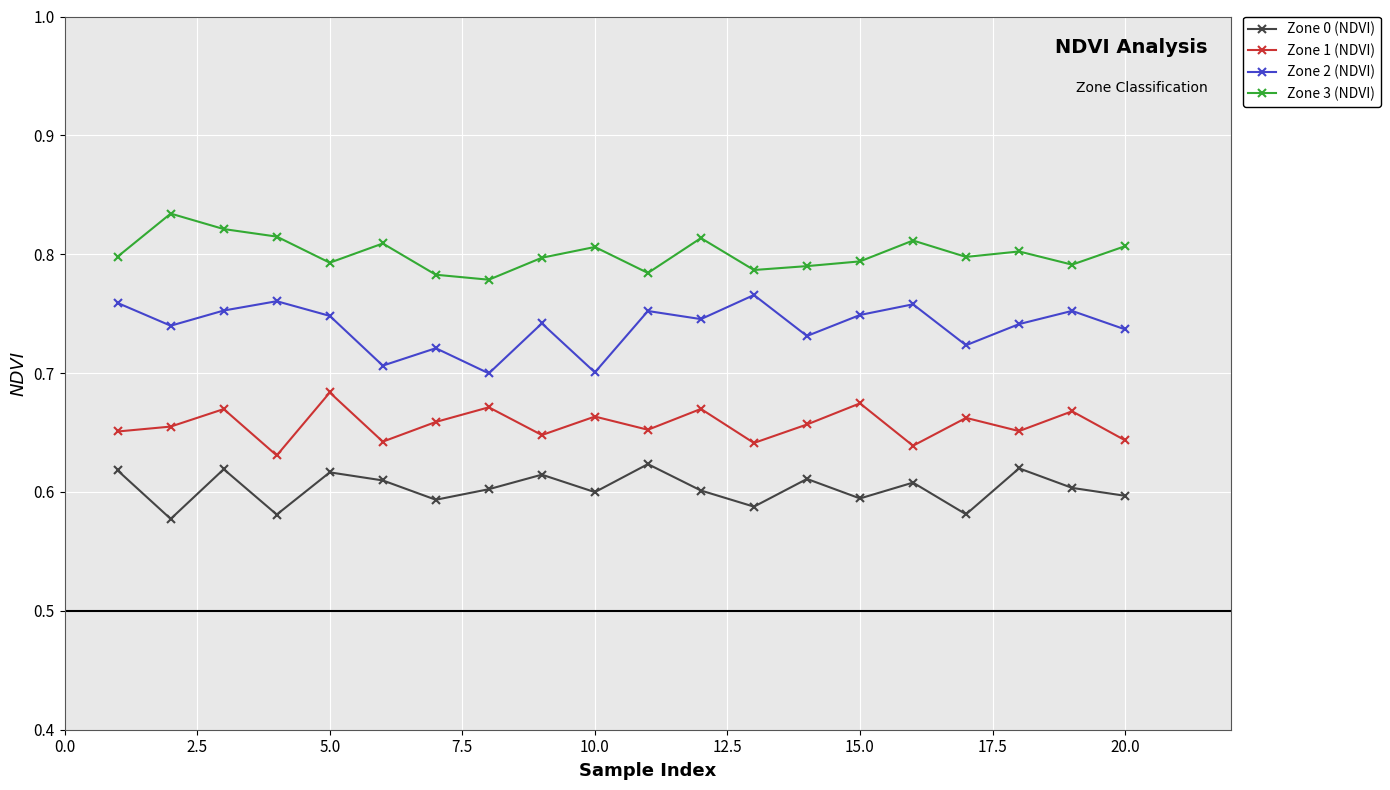

Which series has the largest total across all categories?

Zone 3 (NDVI)